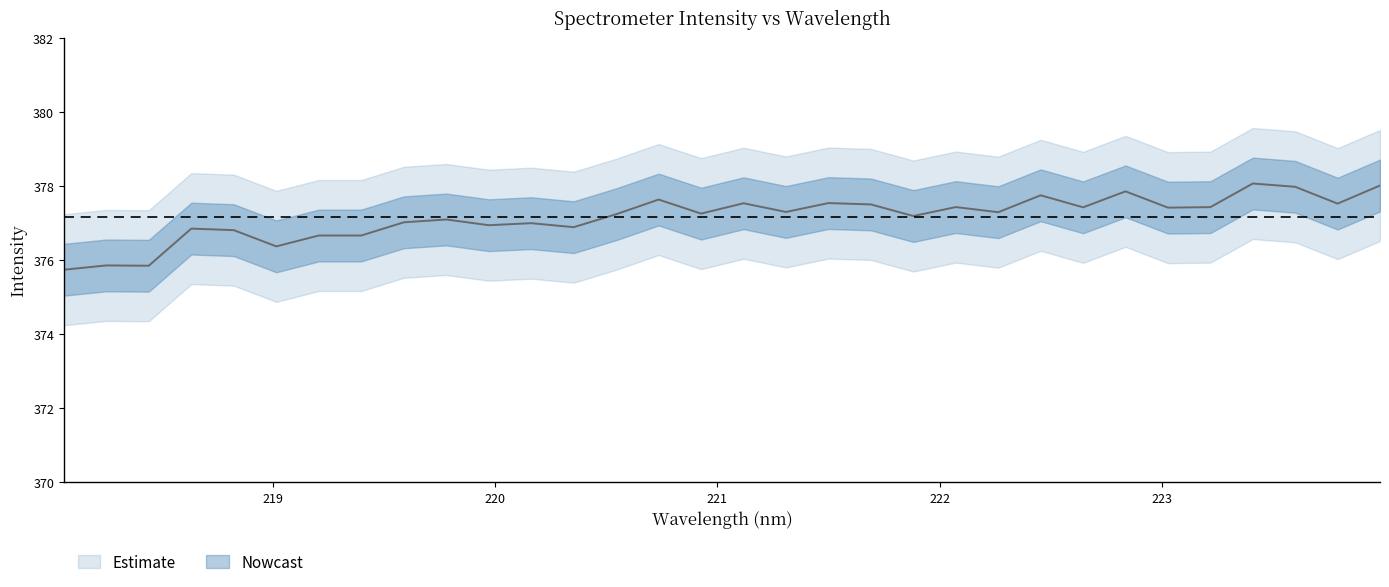

Rank the categories by value from highest to lowest.

223.408, 223.9802, 223.5987, 222.8355, 222.4538, 220.7354, 221.4993, 221.1174, 223.7895, 221.6902, 222.0721, 223.2172, 222.6447, 223.0264, 221.3083, 222.263, 220.9264, 220.5444, 221.8812, 219.7801, 219.589, 220.1623, 219.9712, 220.3533, 218.6332, 218.8244, 219.2067, 219.3979, 219.0156, 218.2508, 218.442, 218.0596